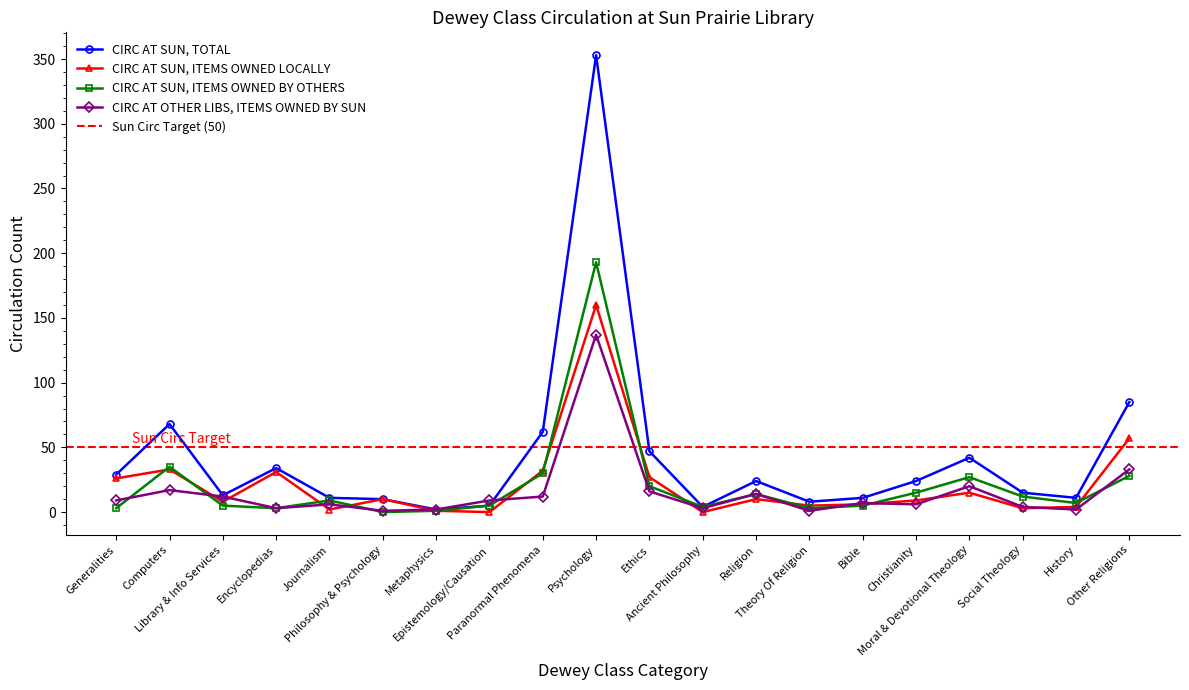

What is the label of the 18th point from the right?

Library & Info Services